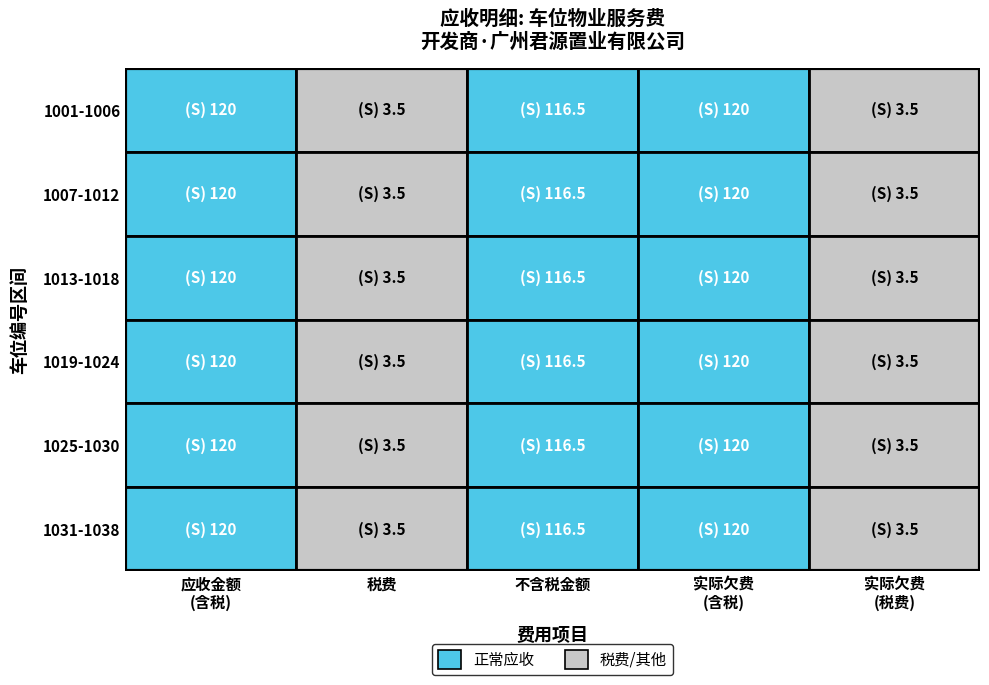

Is it true that 1001-1010 equals 5.5 at 1011-1020?

False